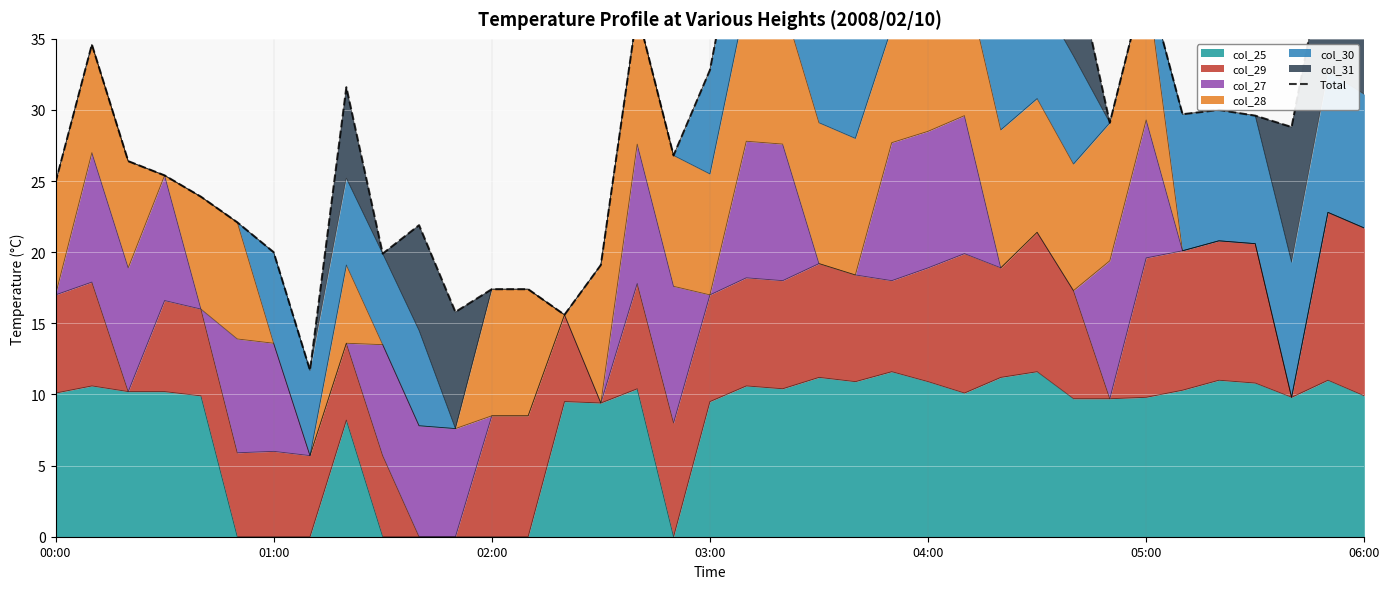

True or false: the data has more than 2 interior local peaks.

True